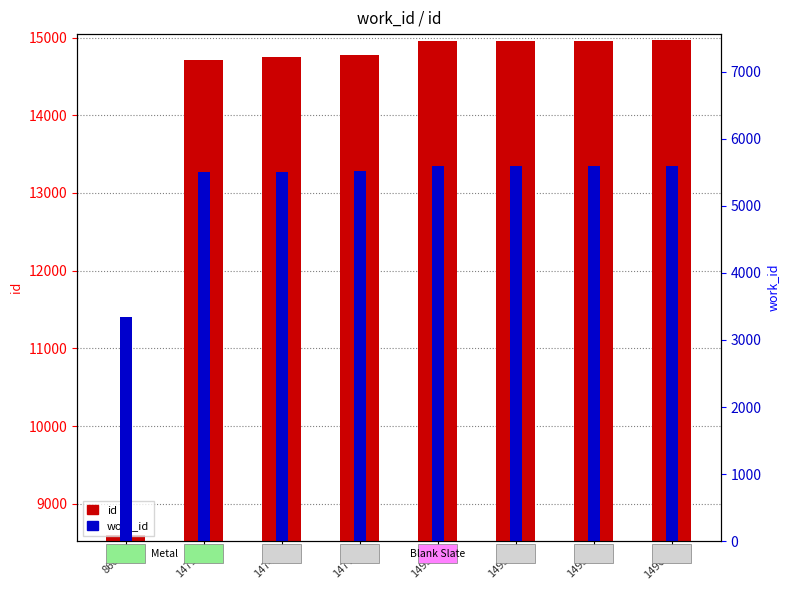

What are all the series names shown in the legend?

id (primary), work_id (secondary)